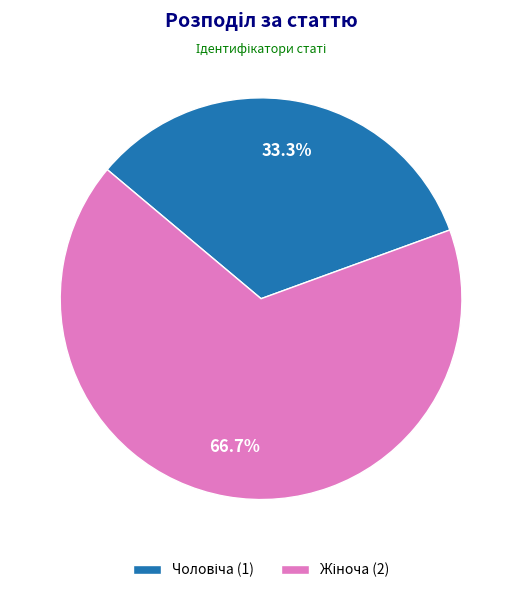

Is there a majority slice in this chart?

Yes